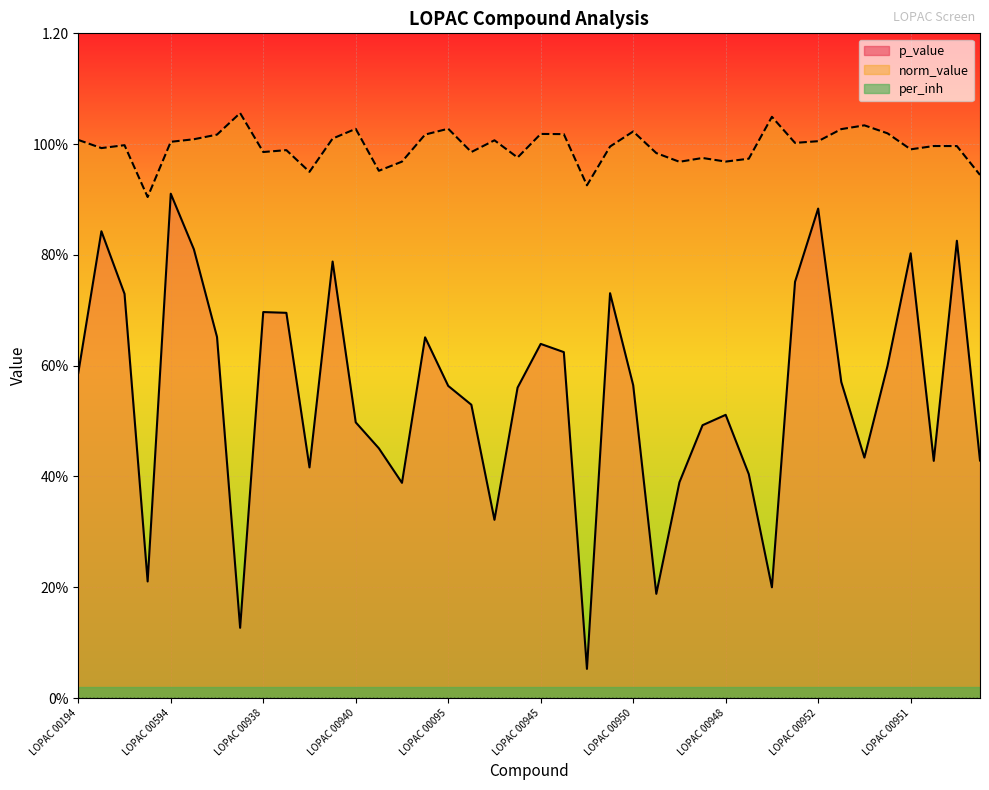

What is the label of the 5th point from the left?

LOPAC 00594